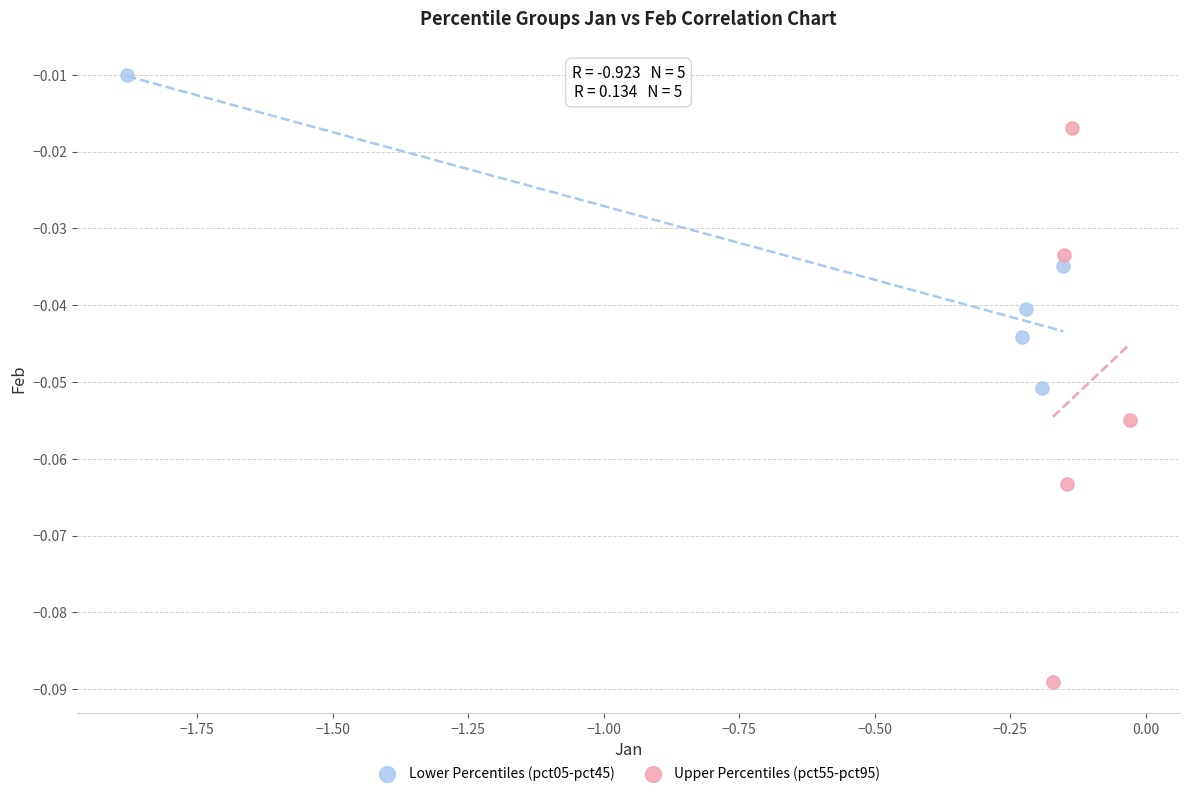

Which series has the largest Y range (max minus min)?

Upper Percentiles (pct55-pct95)